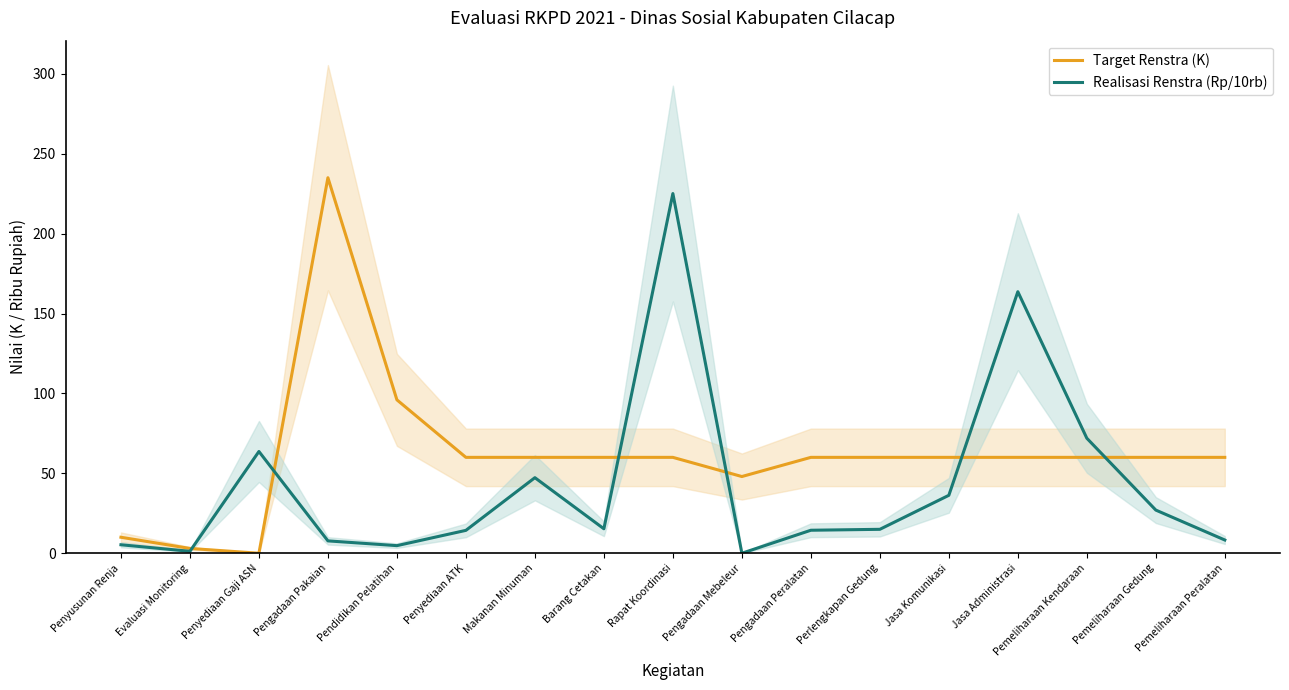

What position from the left is Penyusunan Renja?

1